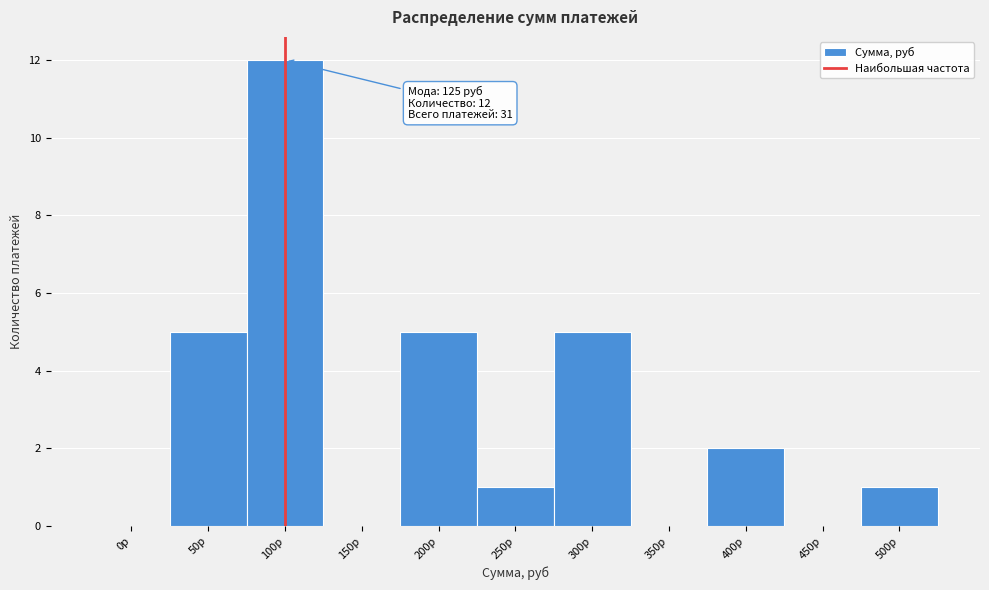

Reading right to left, what are all the values shown in this chart?

500р=1	450р=0	400р=2	350р=0	300р=5	250р=1	200р=5	150р=0	100р=12	50р=5	0р=0